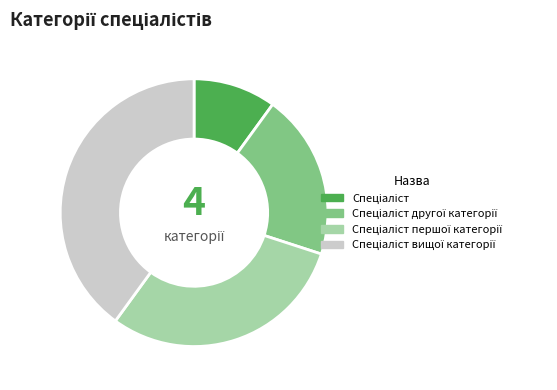

Does any single category account for the majority?

No